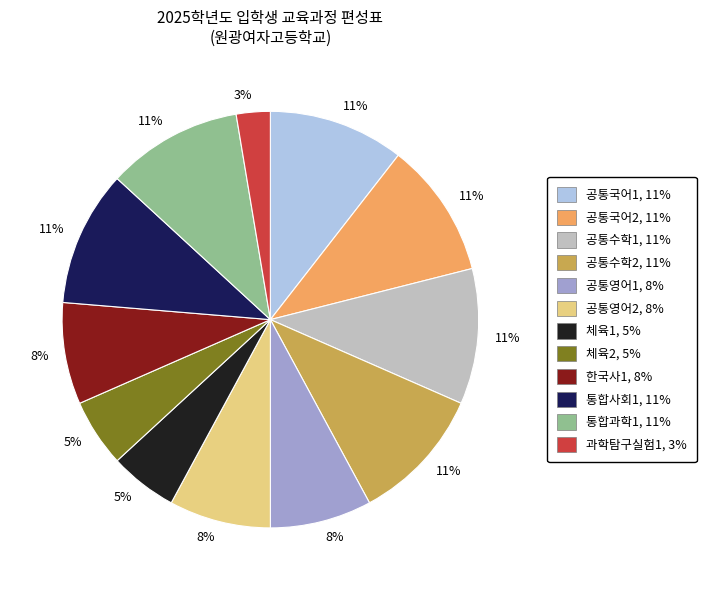

To the nearest percent, what is the difference between the largest and smallest slice percentages?

8%